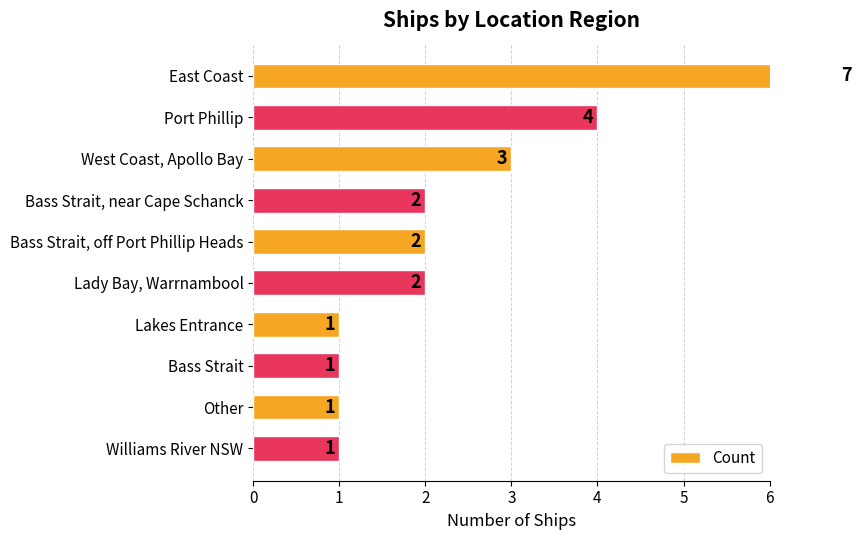

What is the ratio of the value at Bass Strait, off Port Phillip Heads to the value at Other?

2.0